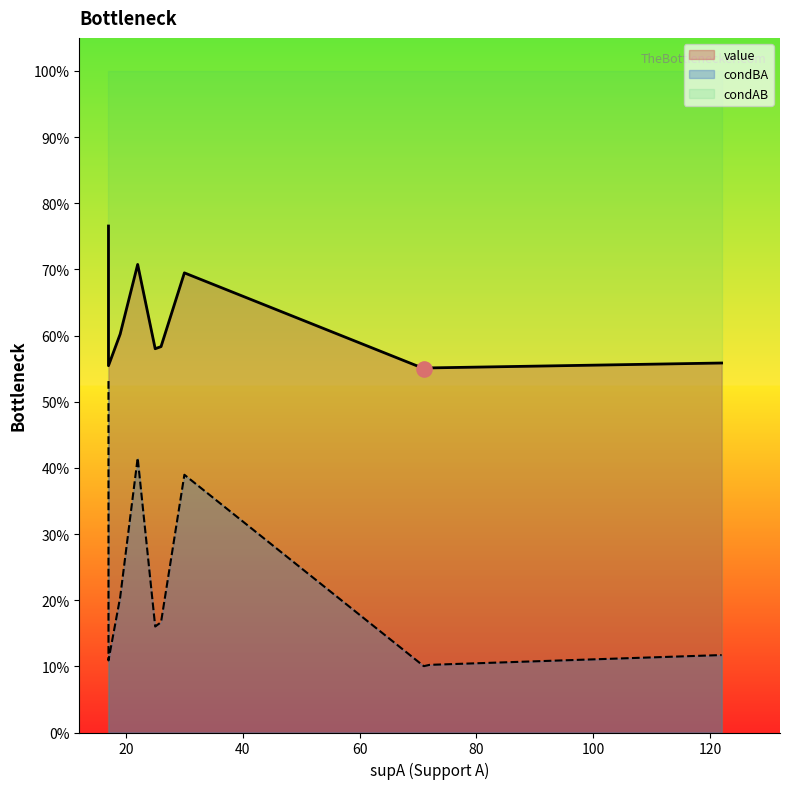

What is the total value across all series at 19?

1.8